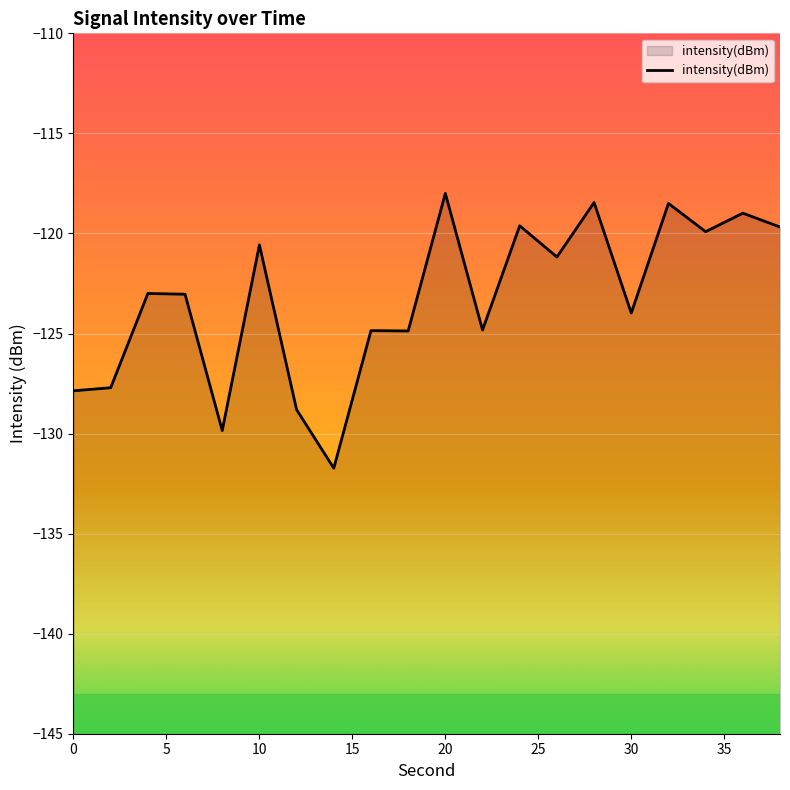

What is the value of the 10th point from the left?

-124.9